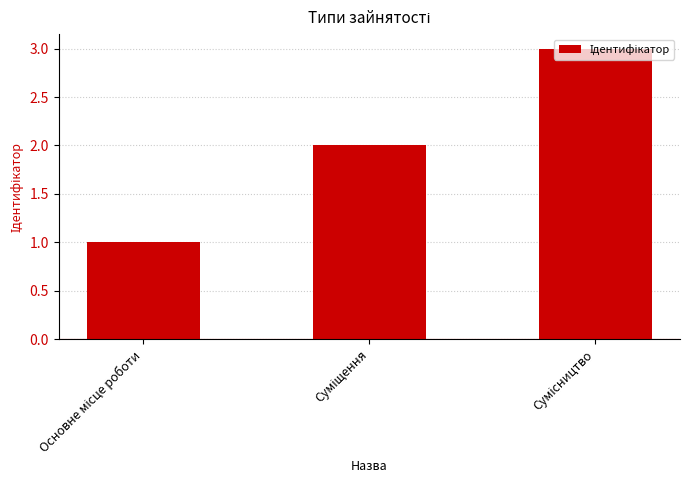

Reading right to left, what are all the values shown in this chart?

3	2	1